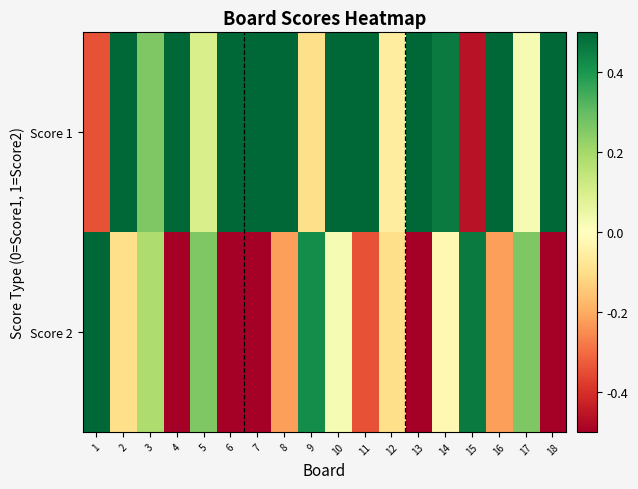

List the series in order of their peak value, lowest first.

Score 1, Score 2